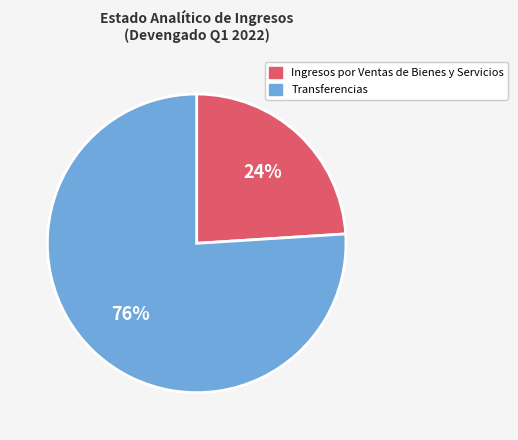

Is Ingresos por Ventas de Bienes y Servicios the majority of the pie?

No